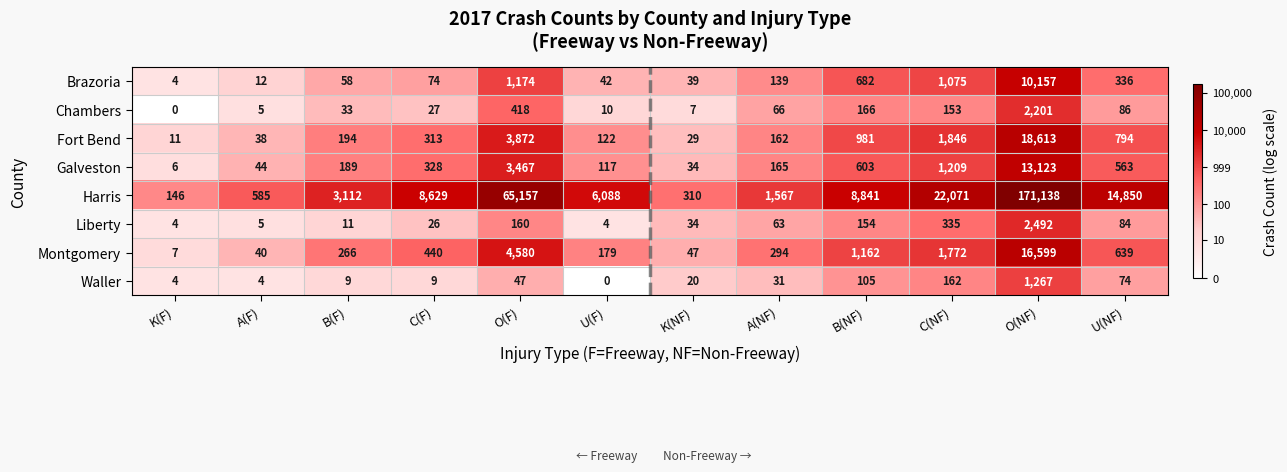

At which category does the chart reach its peak across all series?

O(NF)